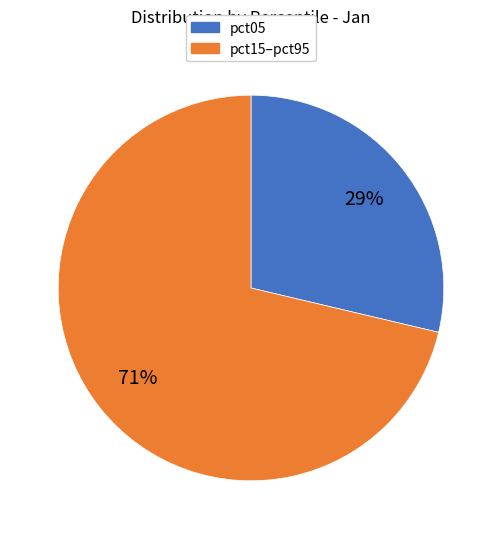

To the nearest percent, what is the average slice percentage?

50%